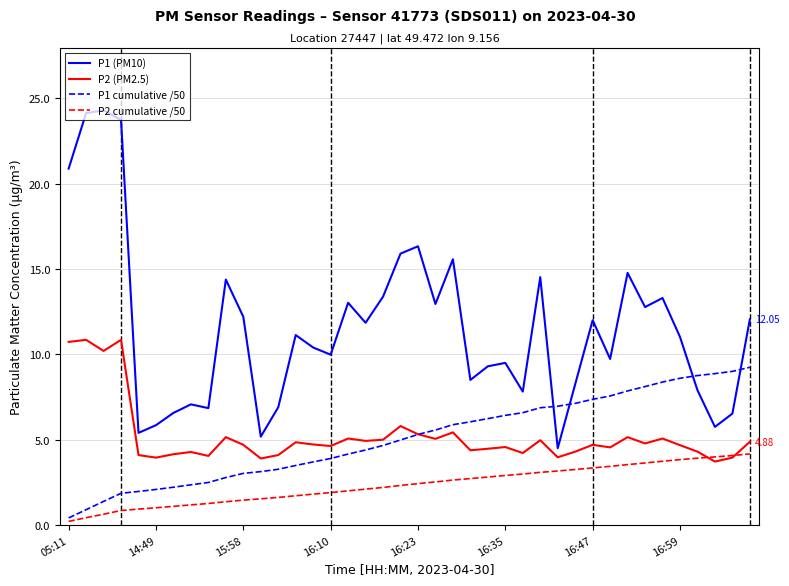

At how many categories does at least one series exceed 17?

4